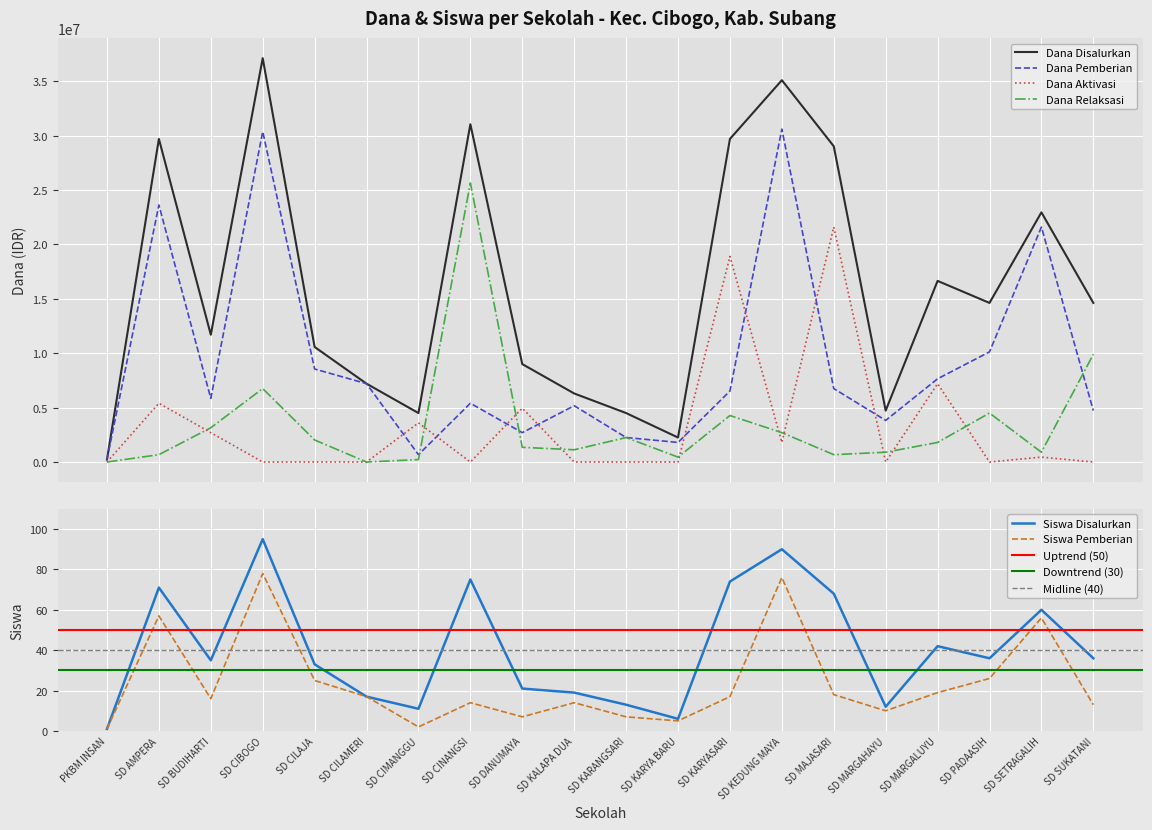

What value does the Siswa Disalurkan series have at SD PADAASIH?

36